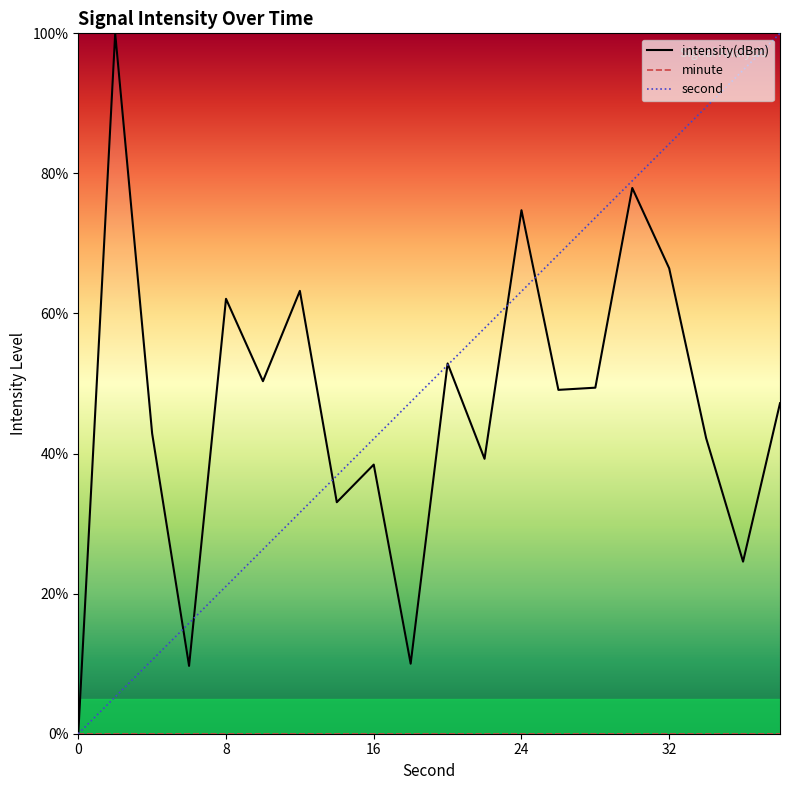

The value of second at 32 is 84.2. True or false?

True